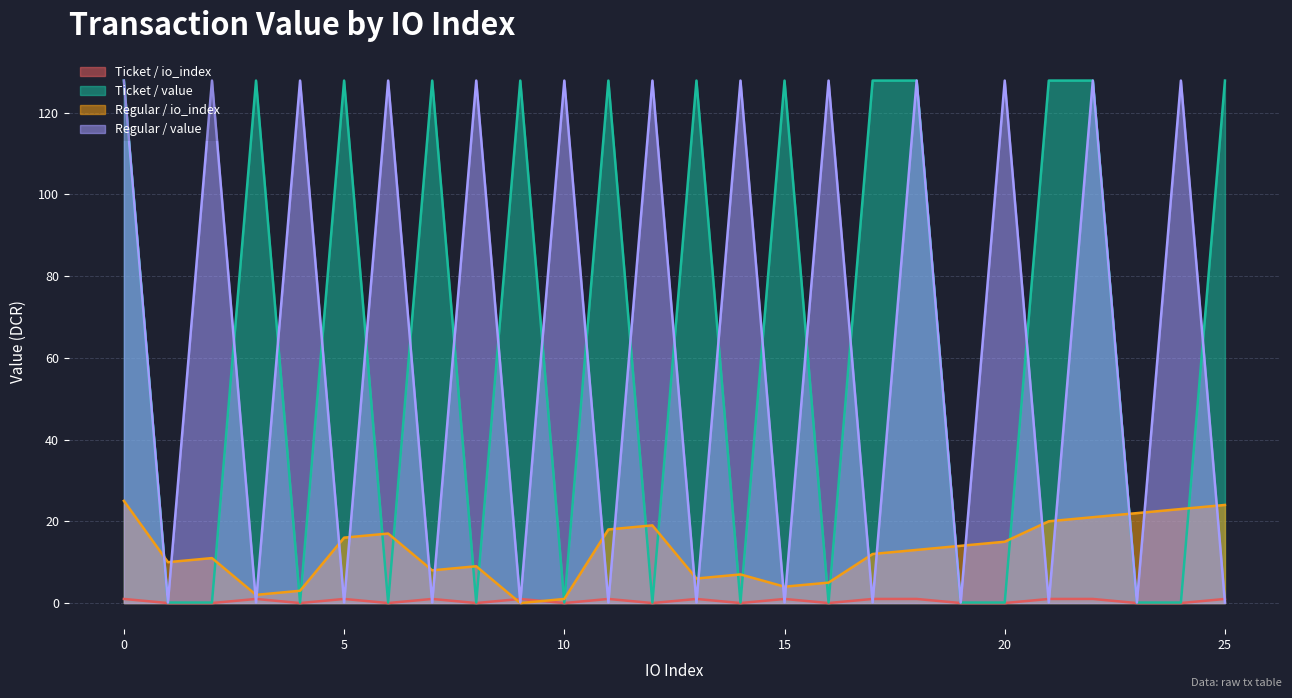

What are all the series names shown in the legend?

Ticket / io_index, Ticket / value, Regular / io_index, Regular / value